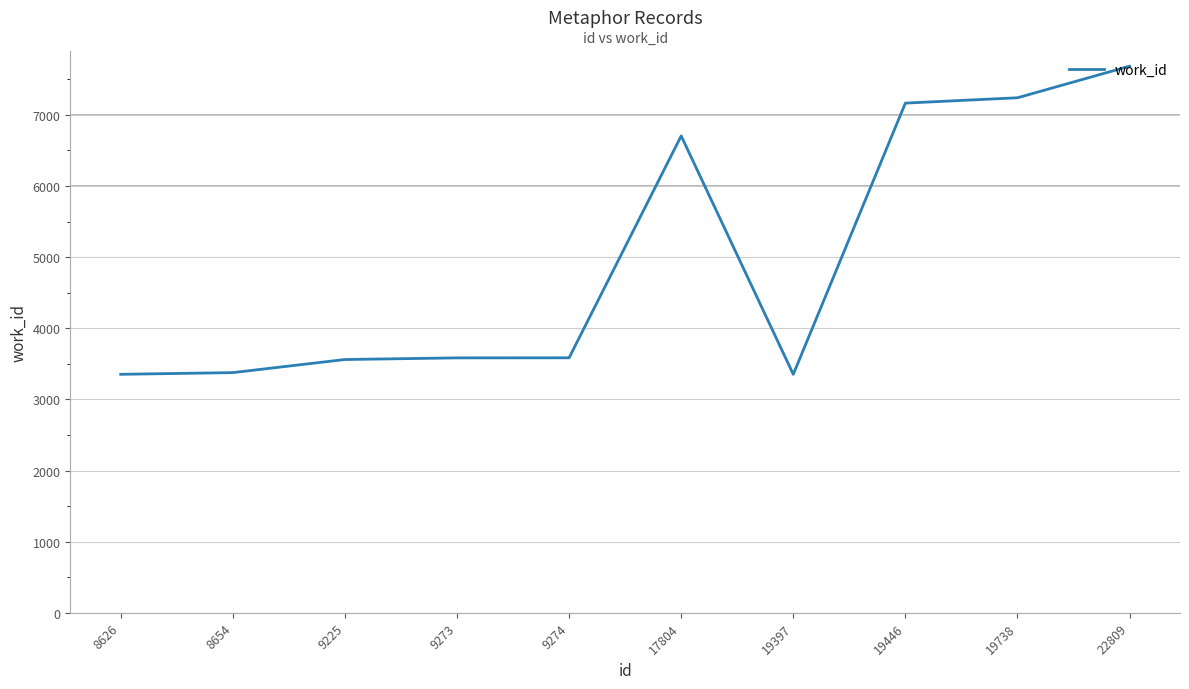

How many values are below 3585?

5